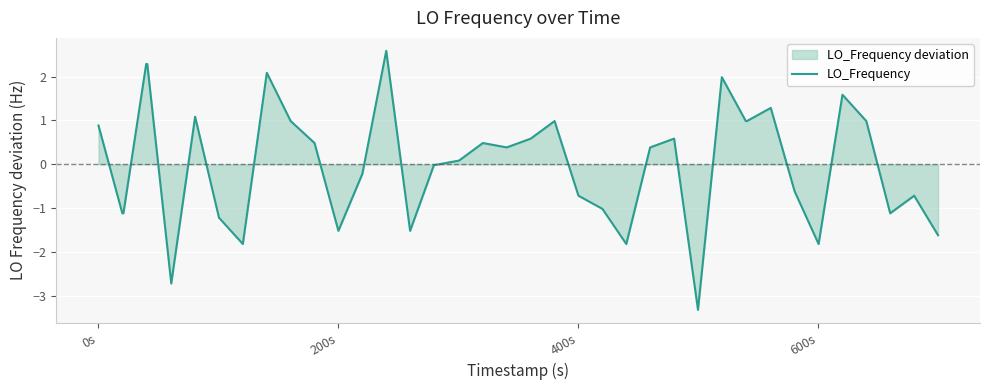

Does the chart display data point markers on the line(s)?

No